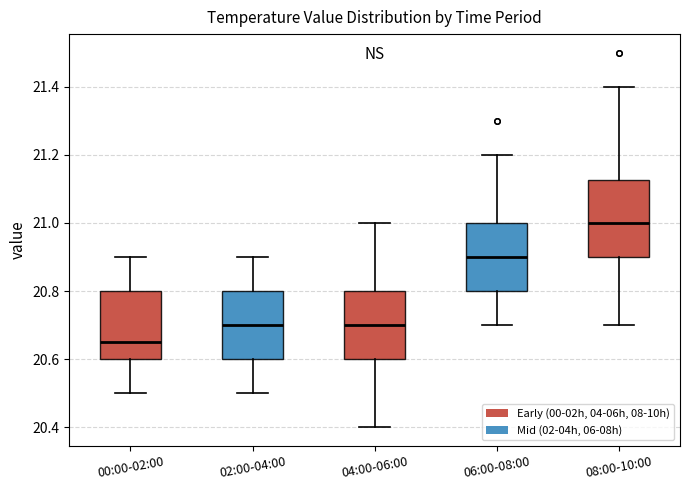

Which box has the lowest median line?

00:00-02:00